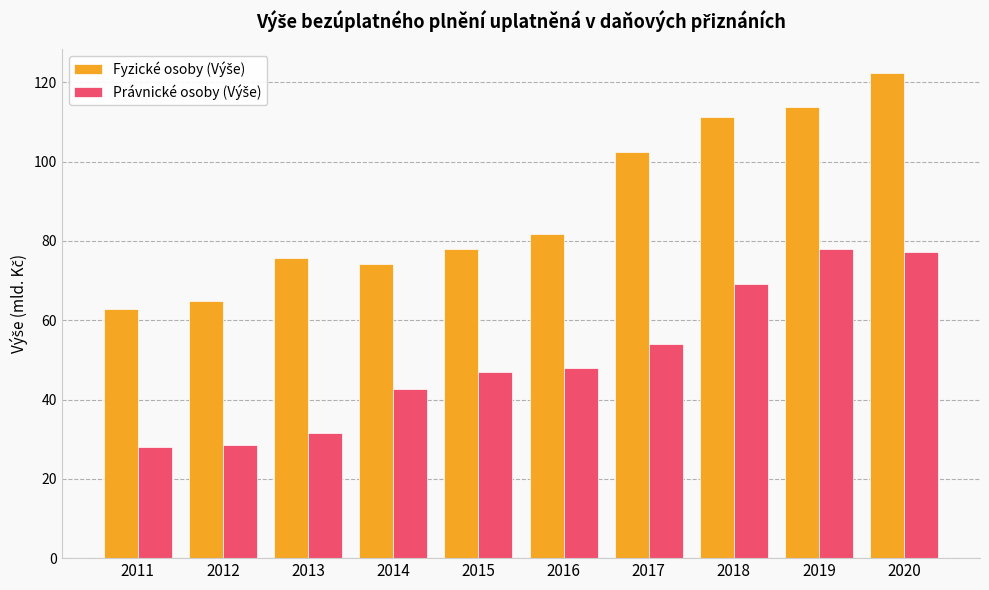

Which category has the highest value across all series?

2020